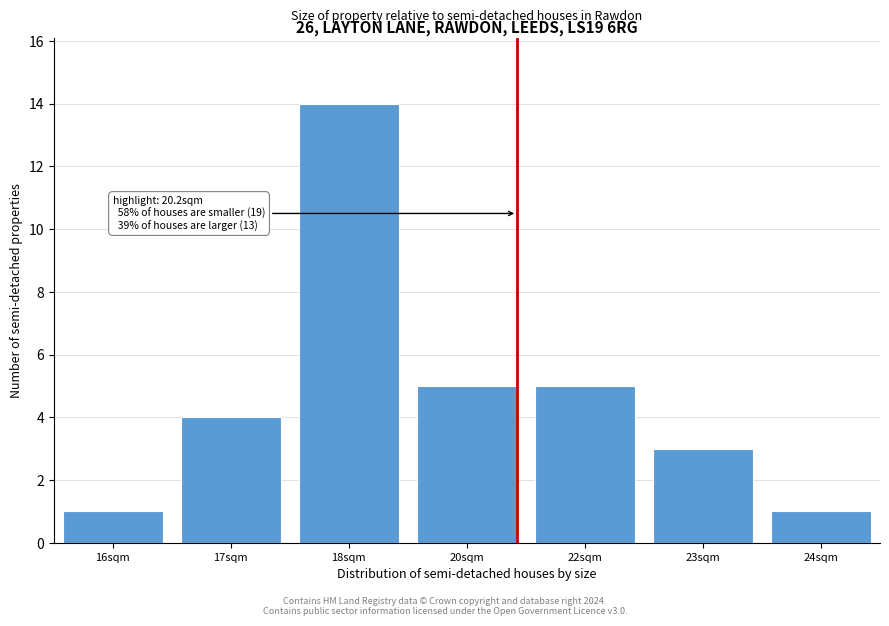

Reading left to right, extract all data points from this chart.

1	4	14	5	5	3	1